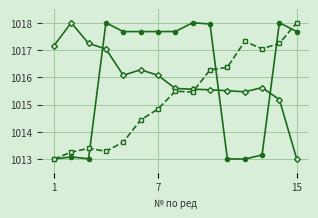

What is the maximum value shown in the chart?

1018.0